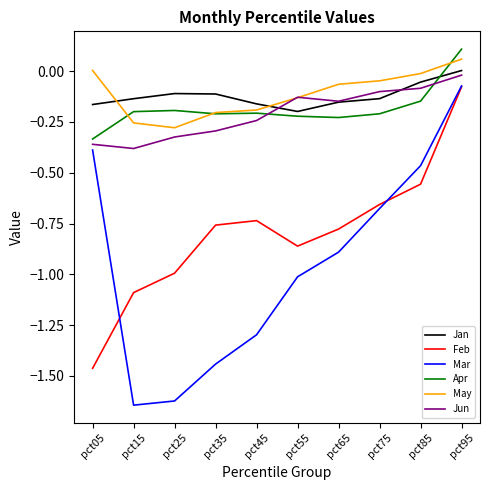

At which label is Jan closest to 0?

pct95